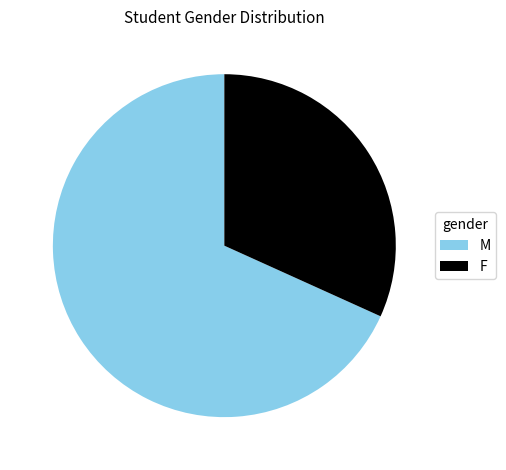

Is it true that M is 68% of the pie?

True